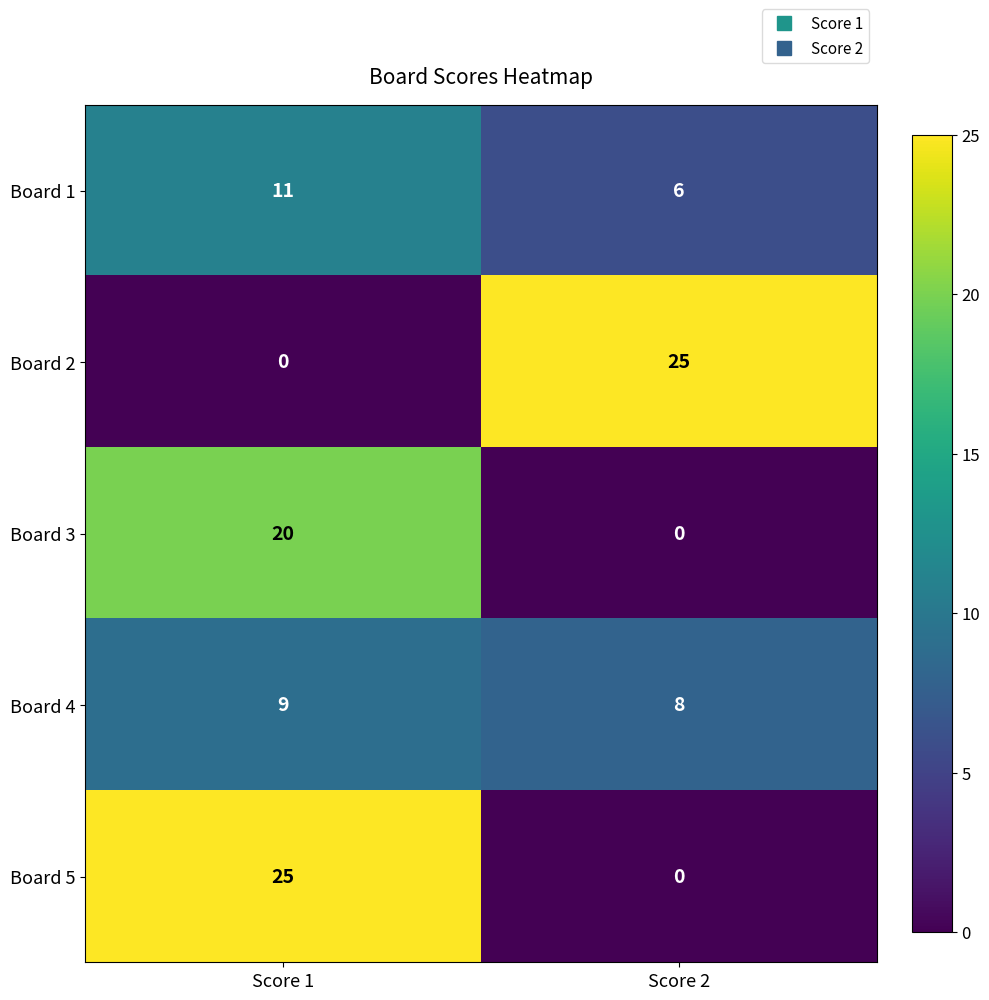

List the labels in order of Board 3 value, largest first.

Score 1, Score 2